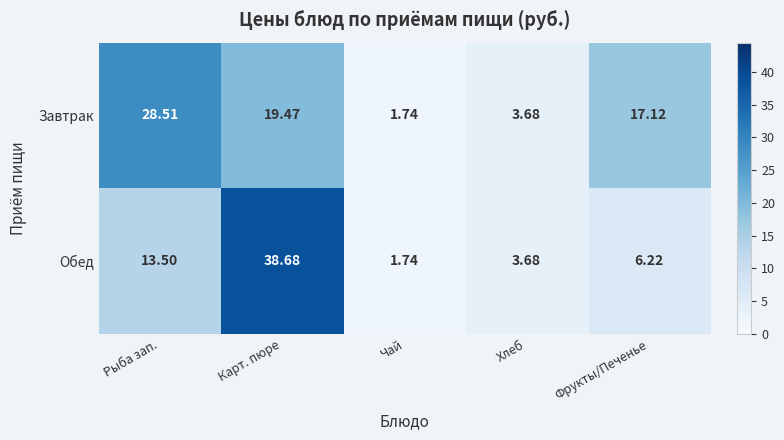

Which series changed the most between Хлеб and Фрукты/Печенье?

Завтрак